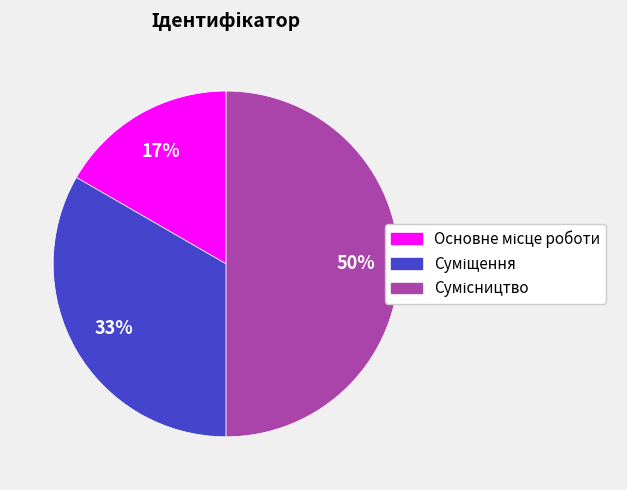

To the nearest percent, what is the average slice percentage?

33%